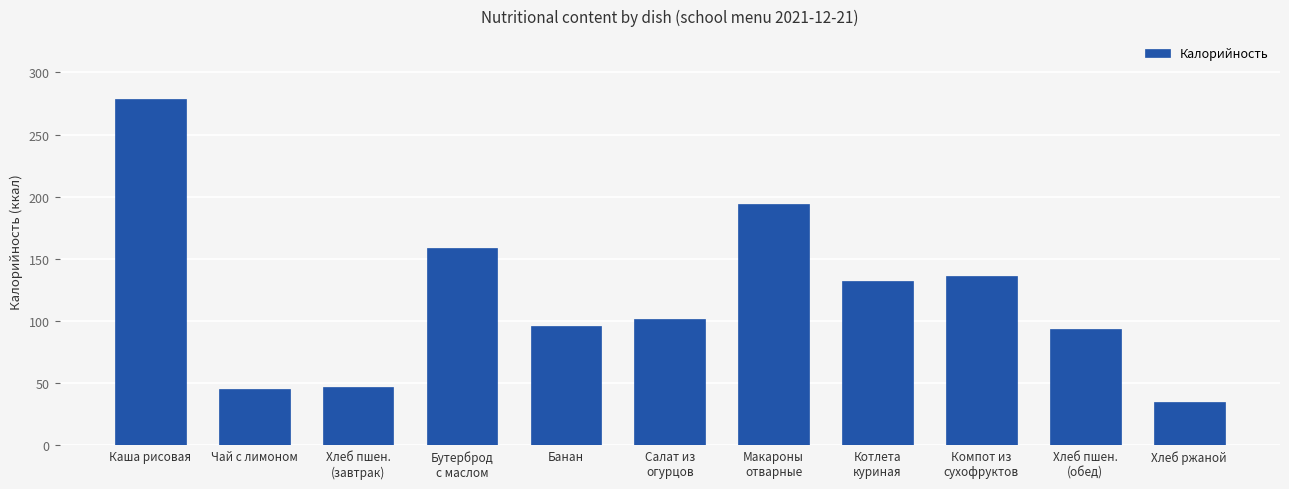

True or false: the data shows 57.4 at Салат из
огурцов.

False